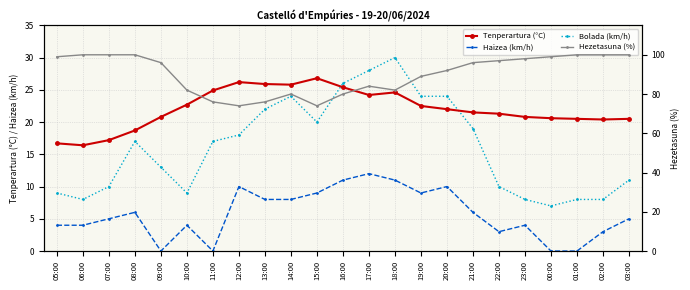

Which series changed the most between 07:00 and 18:00?

Bolada (km/h)